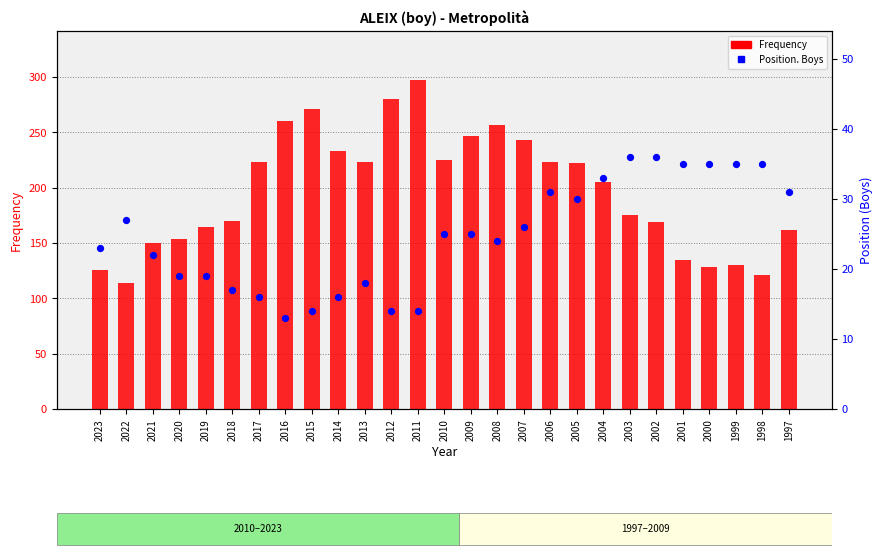

Which series contains the highest Y value?

Frequency